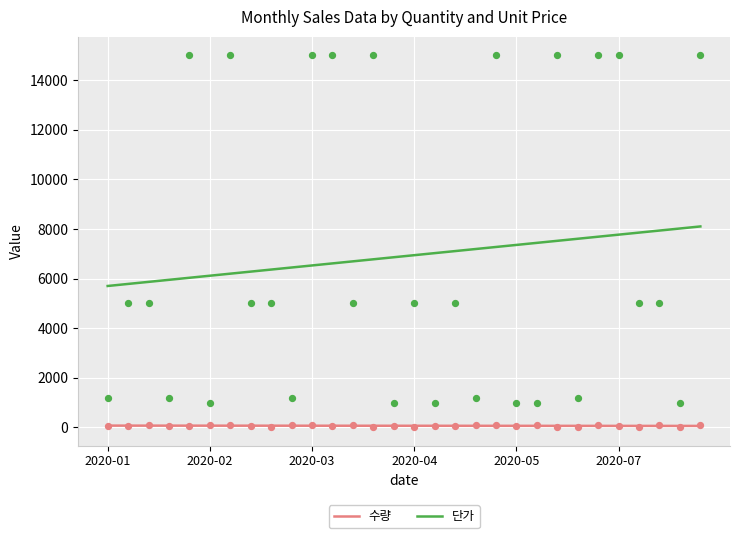

True or false: 수량 and 단가 intersect in this chart.

False